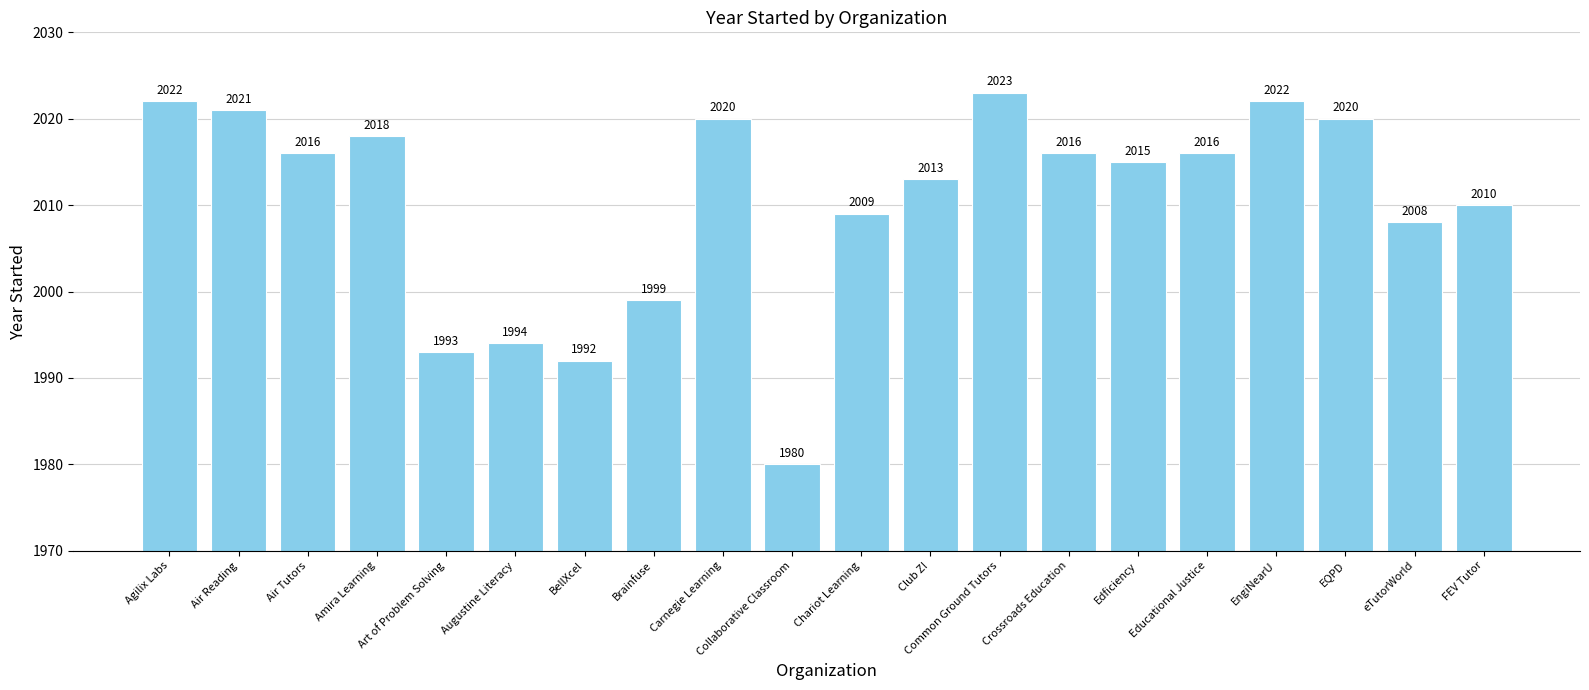

What is the difference between the values at EQPD and Chariot Learning?

11